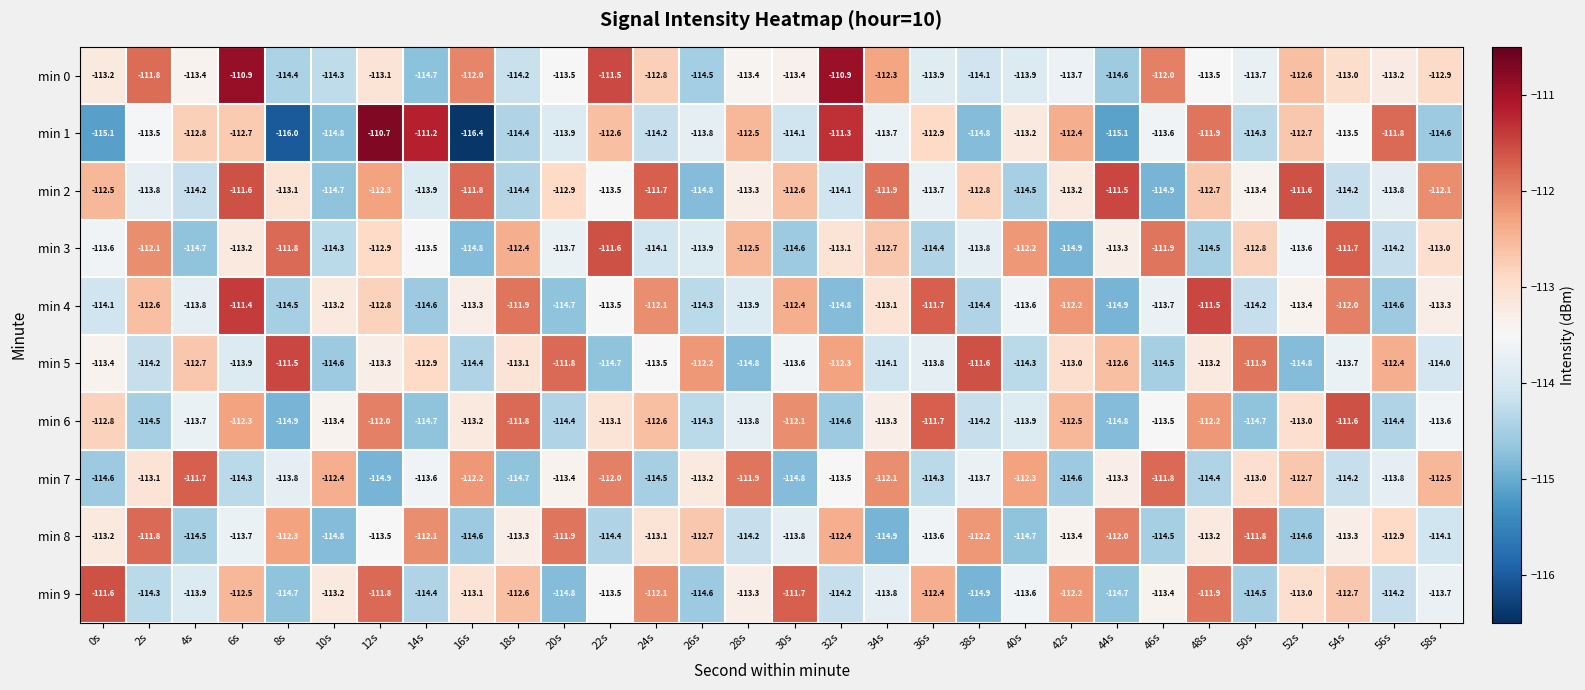

The min 2 series shows -172.9 at 26s. True or false?

False